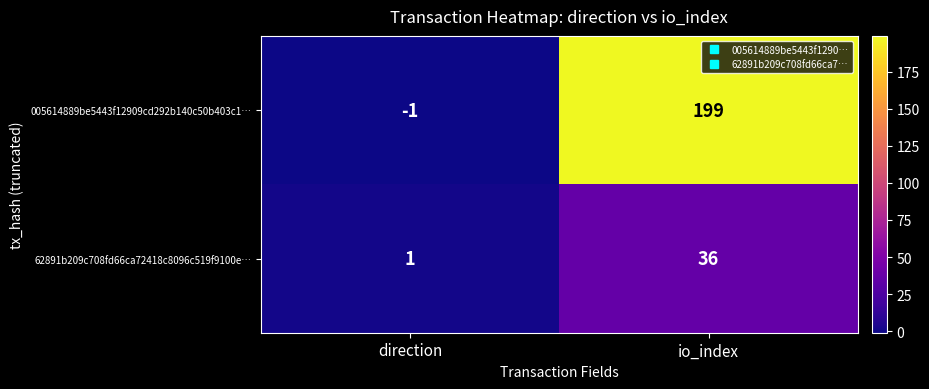

What is the minimum value shown in the chart?

-1